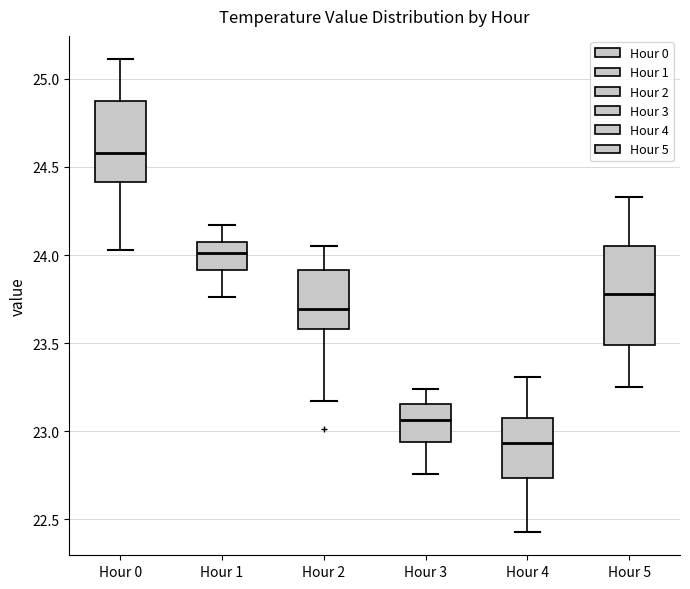

Where does the median line of the box for Hour 2 sit on the y-axis? The values are not printed on the chart, so give them approximately, as read against the axis.

23.70